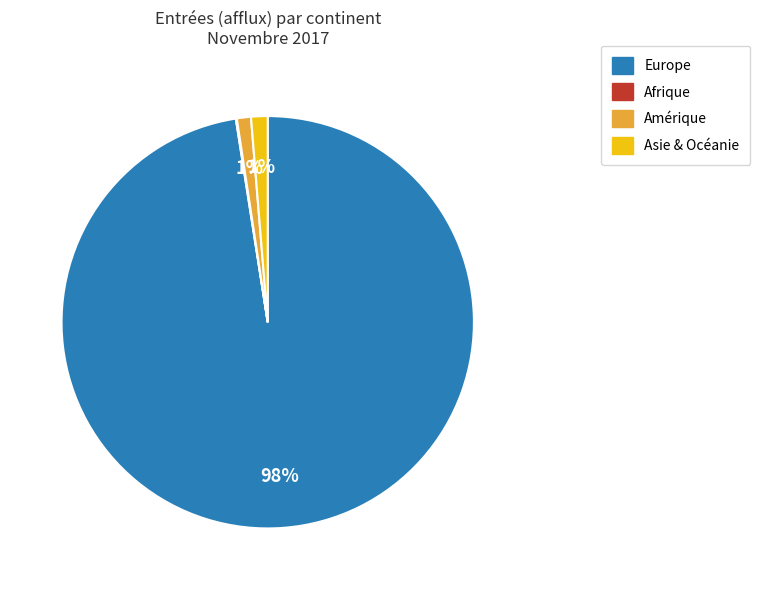

Which slice represents more than half of the pie?

Europe